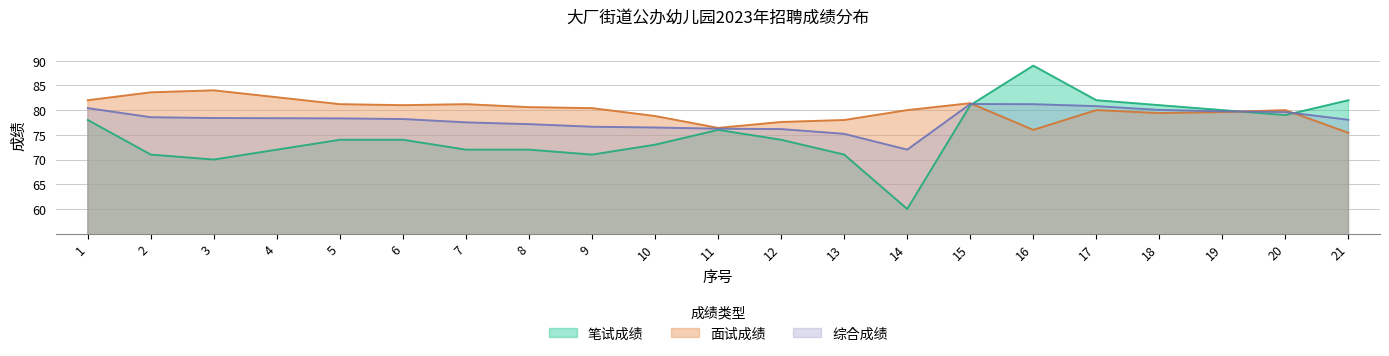

Where do 笔试成绩 and 面试成绩 first cross each other?

15 and 16